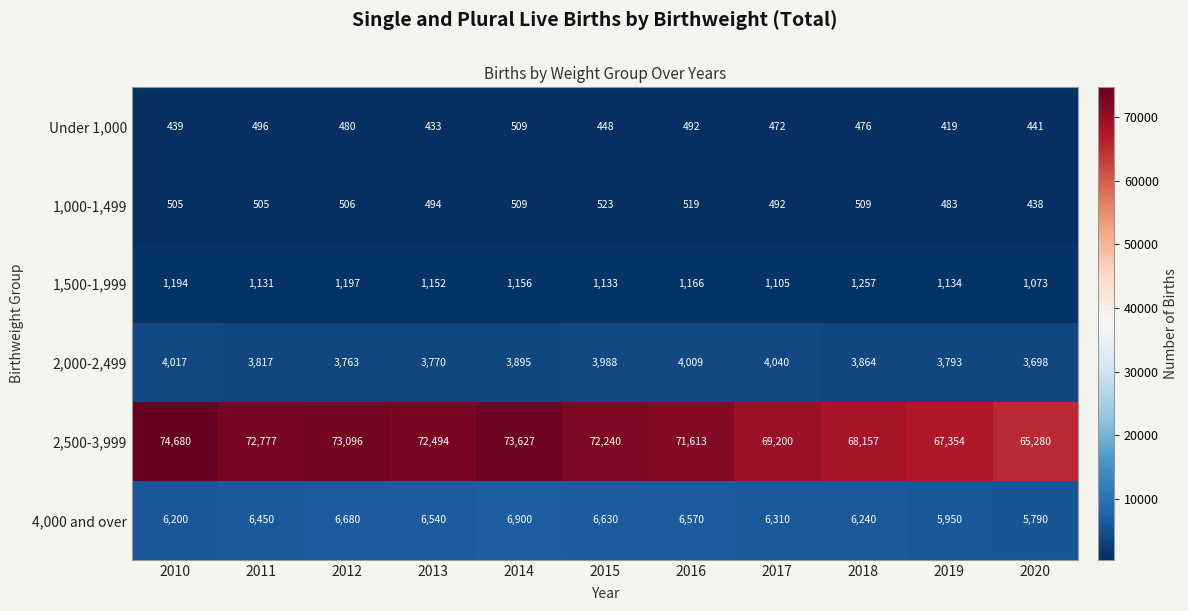

What is the approximate value of 2,000-2,499 at 2011, to the nearest 50?

3800